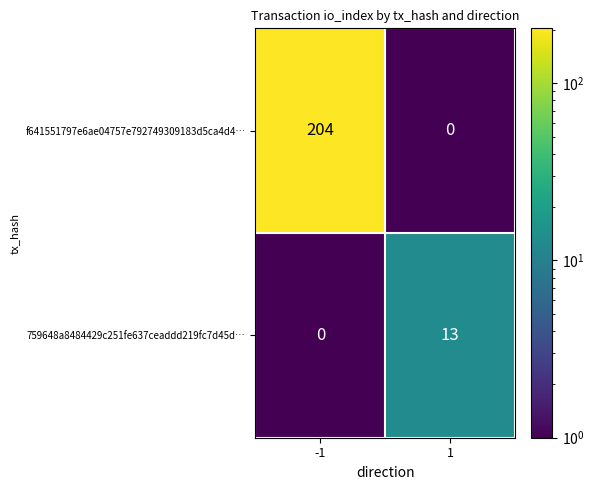

Which series has the largest total across all categories?

f641551797e6ae04757e792749309183d5ca4d4…